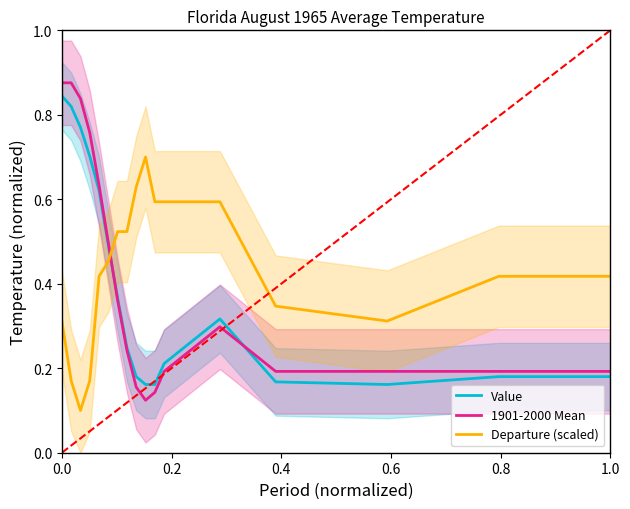

How many intersections are there between Departure (scaled) and Value?

1